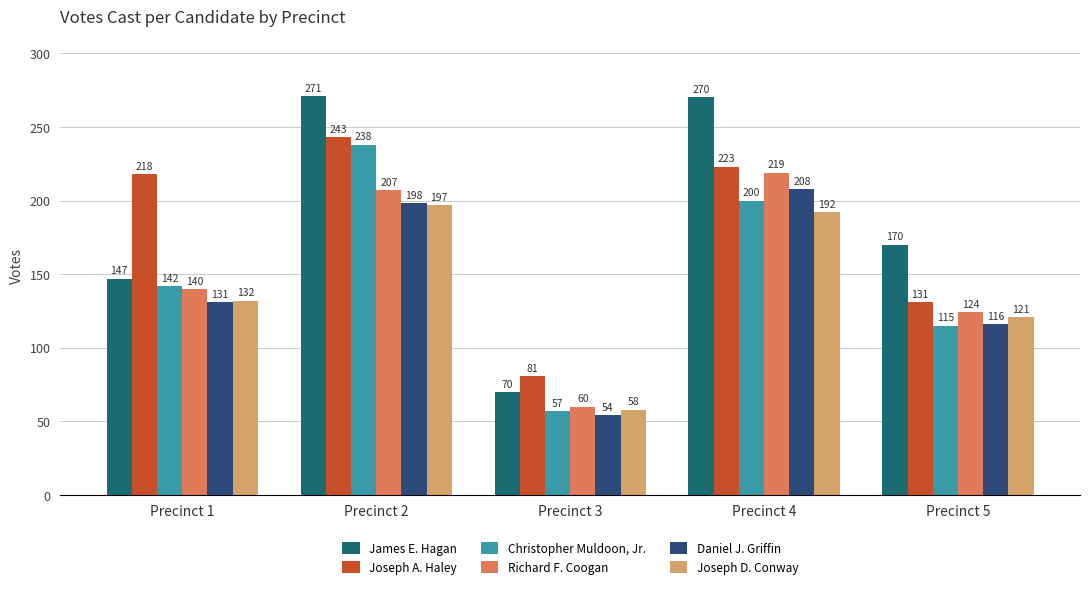

Reading right to left, extract all data points from this chart.

James E. Hagan: Precinct 5=170	Precinct 4=270	Precinct 3=70	Precinct 2=271	Precinct 1=147
Joseph A. Haley: Precinct 5=131	Precinct 4=223	Precinct 3=81	Precinct 2=243	Precinct 1=218
Christopher Muldoon, Jr.: Precinct 5=115	Precinct 4=200	Precinct 3=57	Precinct 2=238	Precinct 1=142
Richard F. Coogan: Precinct 5=124	Precinct 4=219	Precinct 3=60	Precinct 2=207	Precinct 1=140
Daniel J. Griffin: Precinct 5=116	Precinct 4=208	Precinct 3=54	Precinct 2=198	Precinct 1=131
Joseph D. Conway: Precinct 5=121	Precinct 4=192	Precinct 3=58	Precinct 2=197	Precinct 1=132